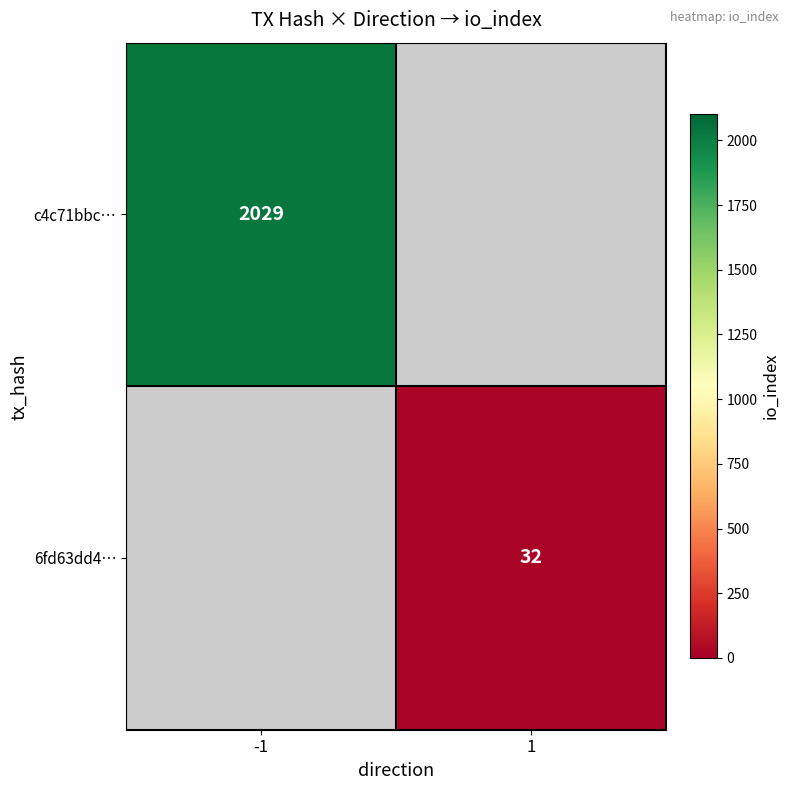

Is it true that 6fd63dd4… equals 32 at 1?

True